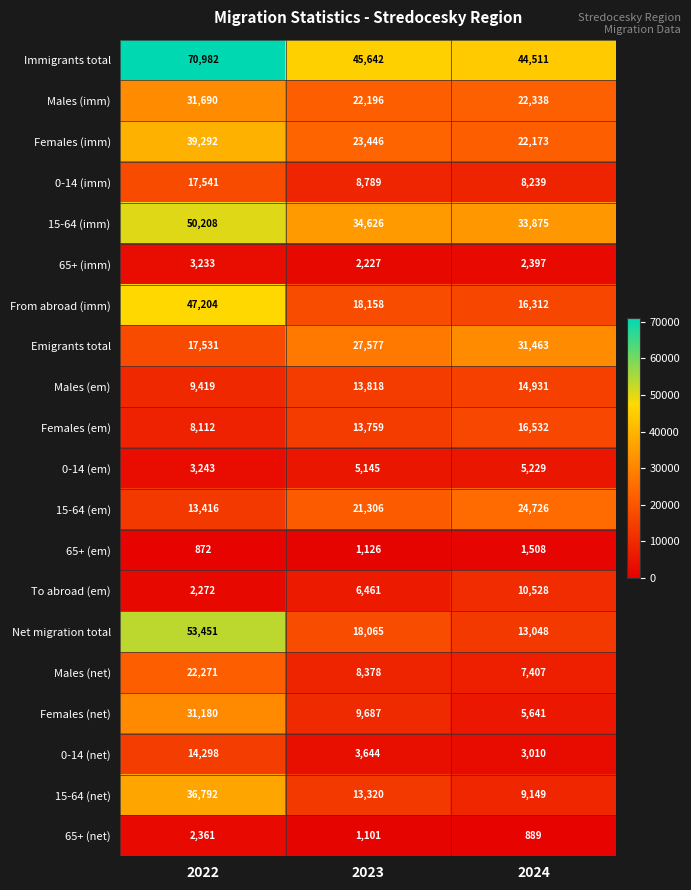

Which series has the largest total across all categories?

Immigrants total